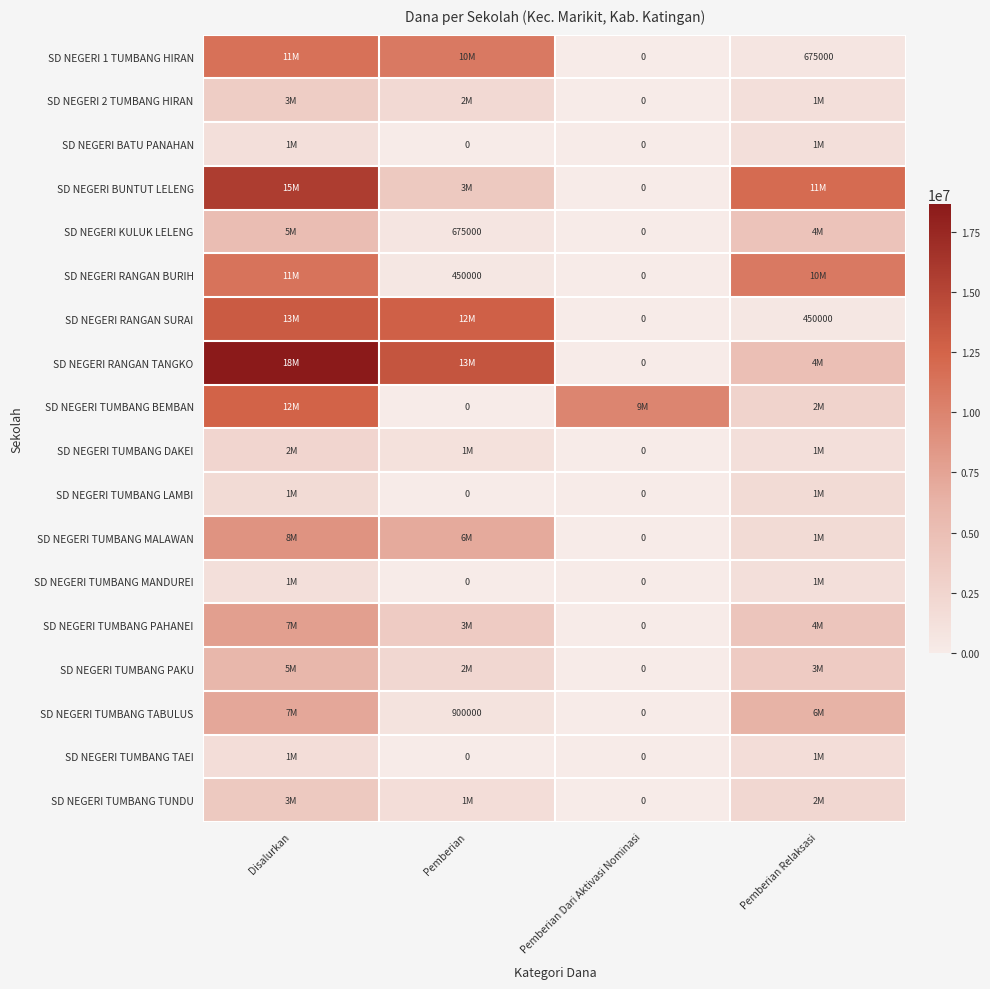

What is the difference between the SD NEGERI RANGAN SURAI values at Pemberian Dari Aktivasi Nominasi and Pemberian Relaksasi?

450000